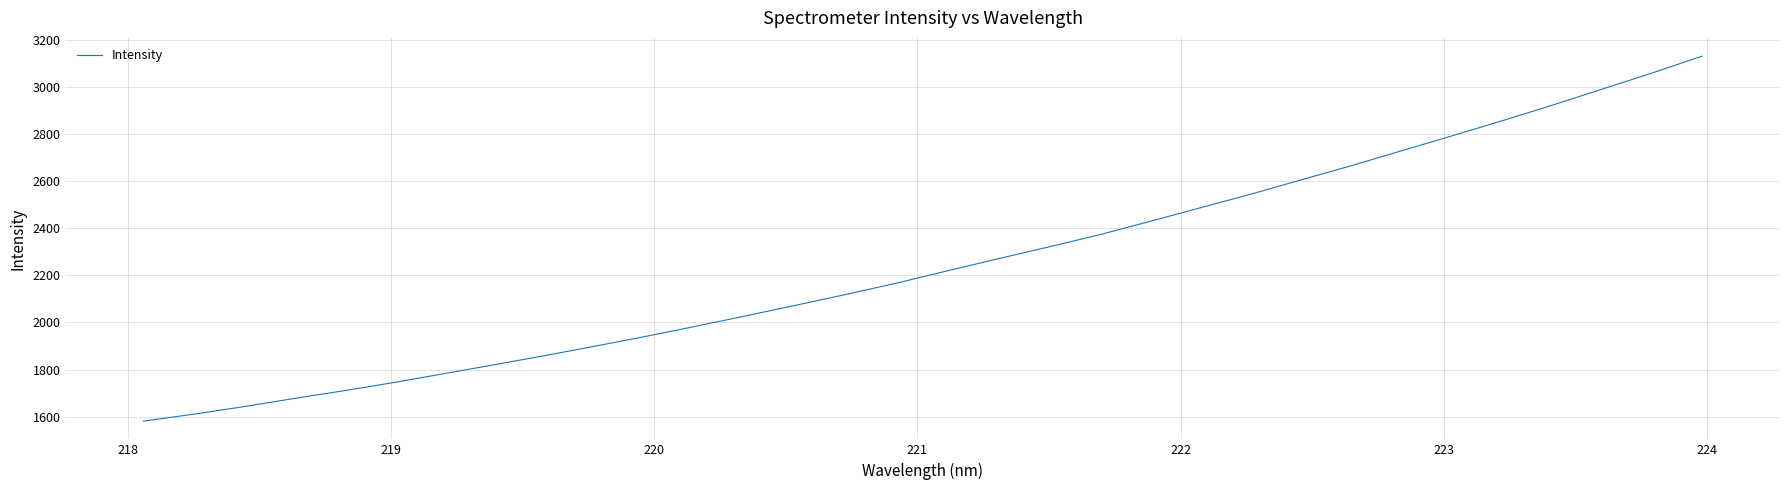

What is the sum of all values?

72050.8